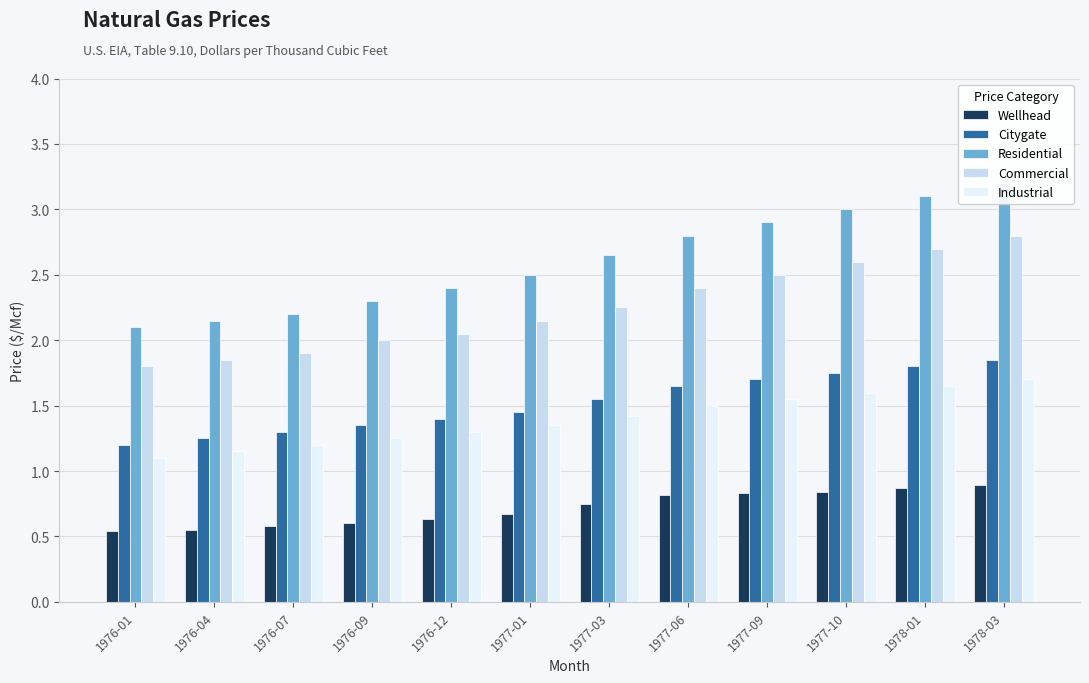

Read the Citygate value at 1977-10.

1.8